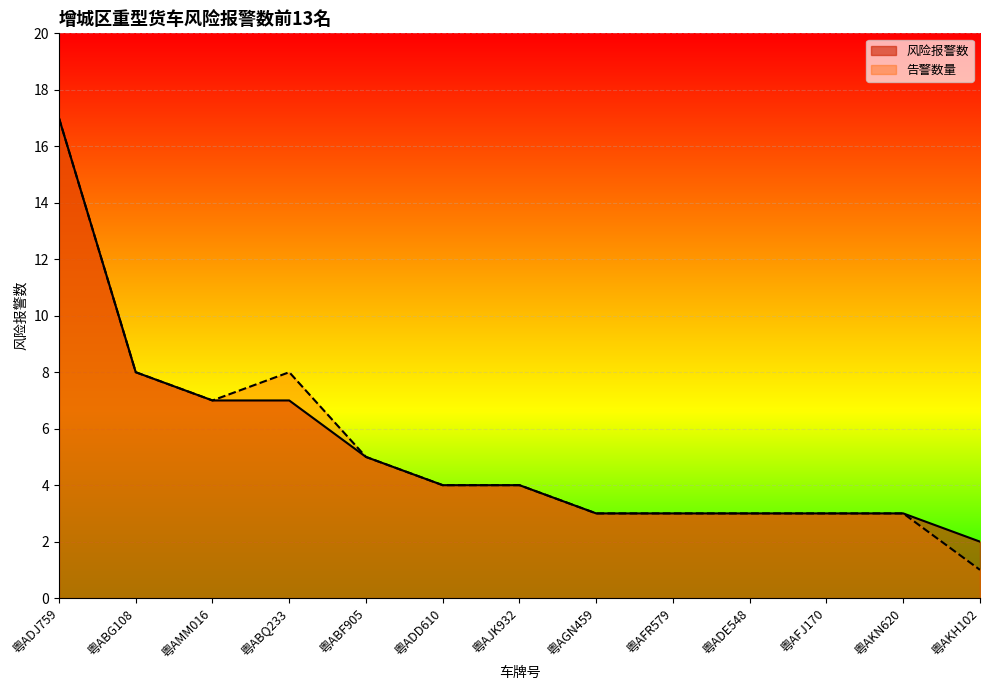

What is the difference between the 风险报警数 values at 粤ABQ233 and 粤ADD610?

3